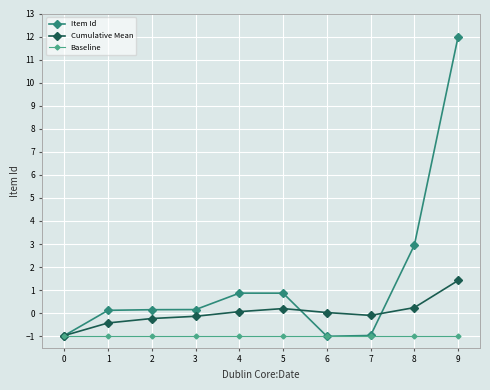

List the series in order of their peak value, highest first.

Item Id, Cumulative Mean, Baseline